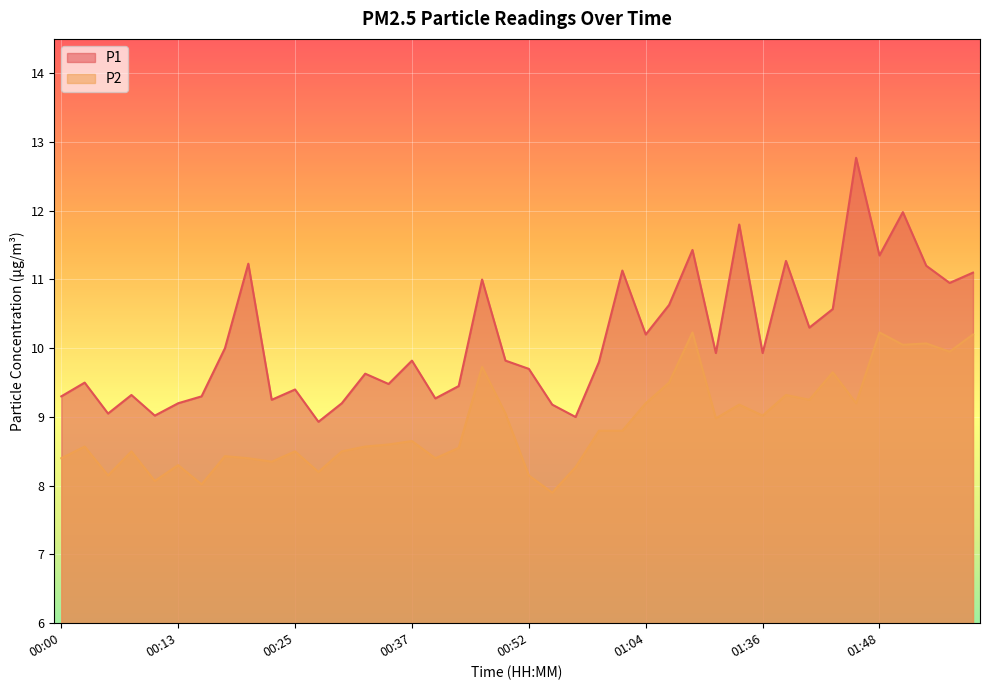

The P1 series shows 21.9 at 01:46. True or false?

False